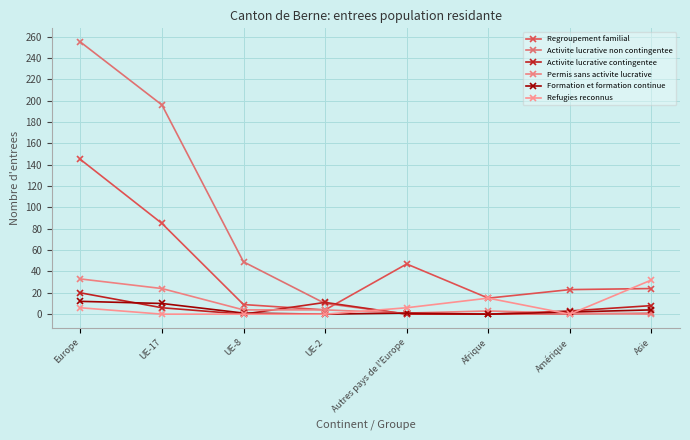

Which series has the largest total across all categories?

Activite lucrative non contingentee